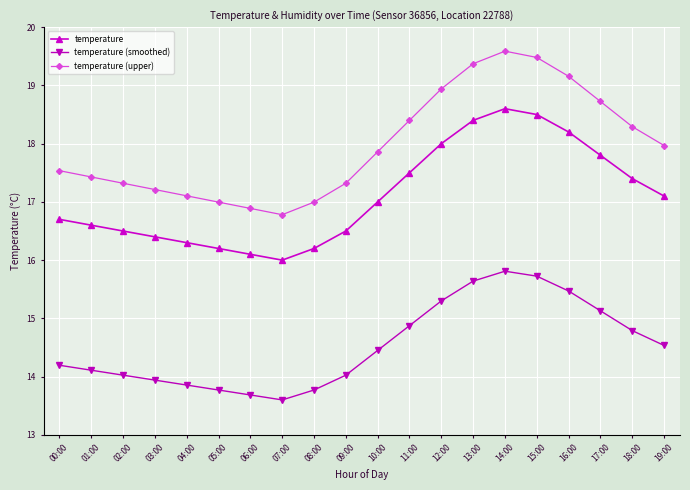

What is the label of the 3rd point from the right?

17:00